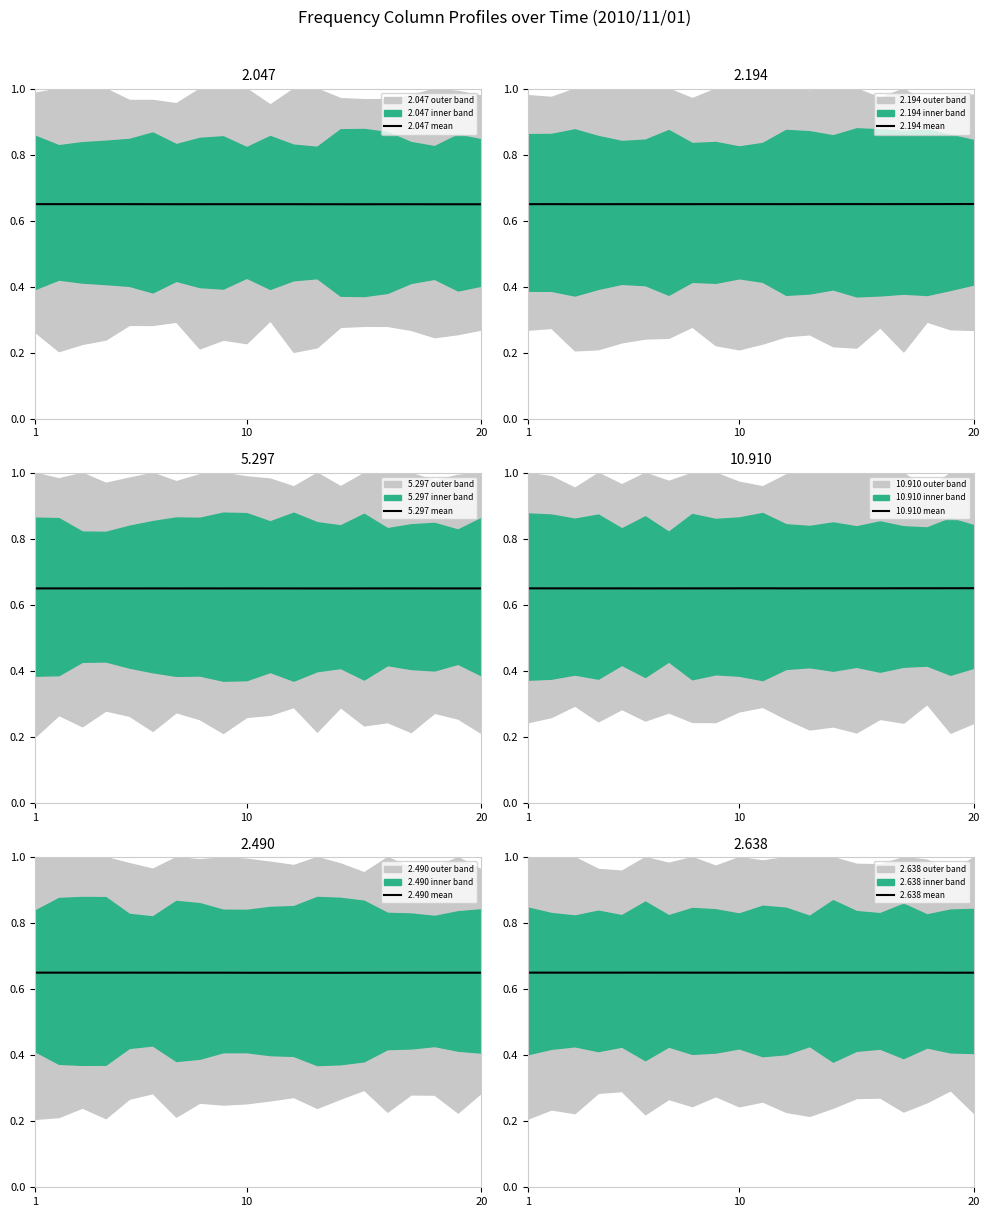

The 2.047 mean series shows 0.3 at 1. True or false?

False